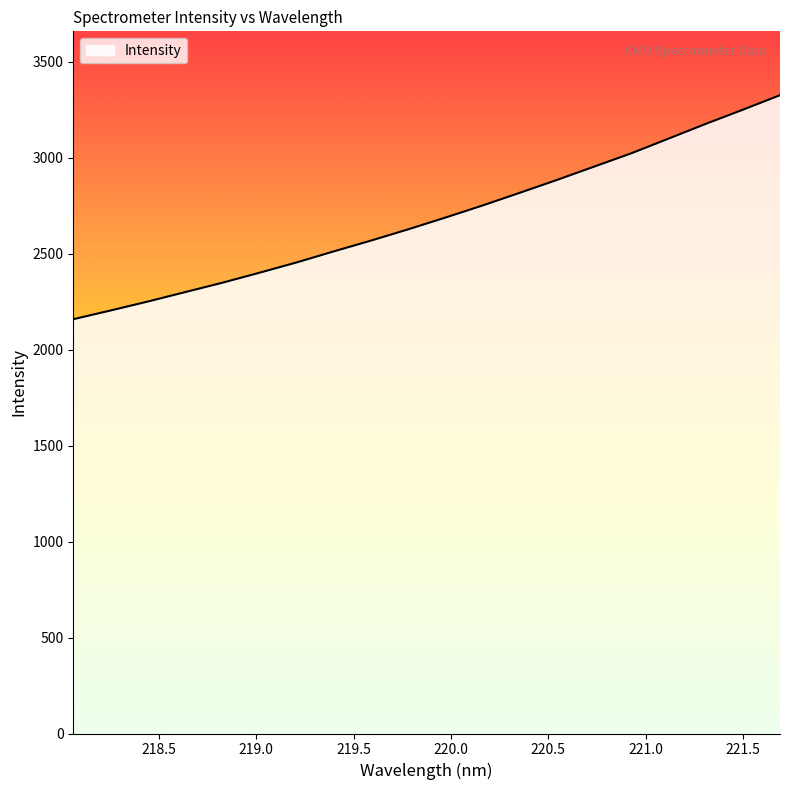

What is the maximum value shown in the chart?

3325.4